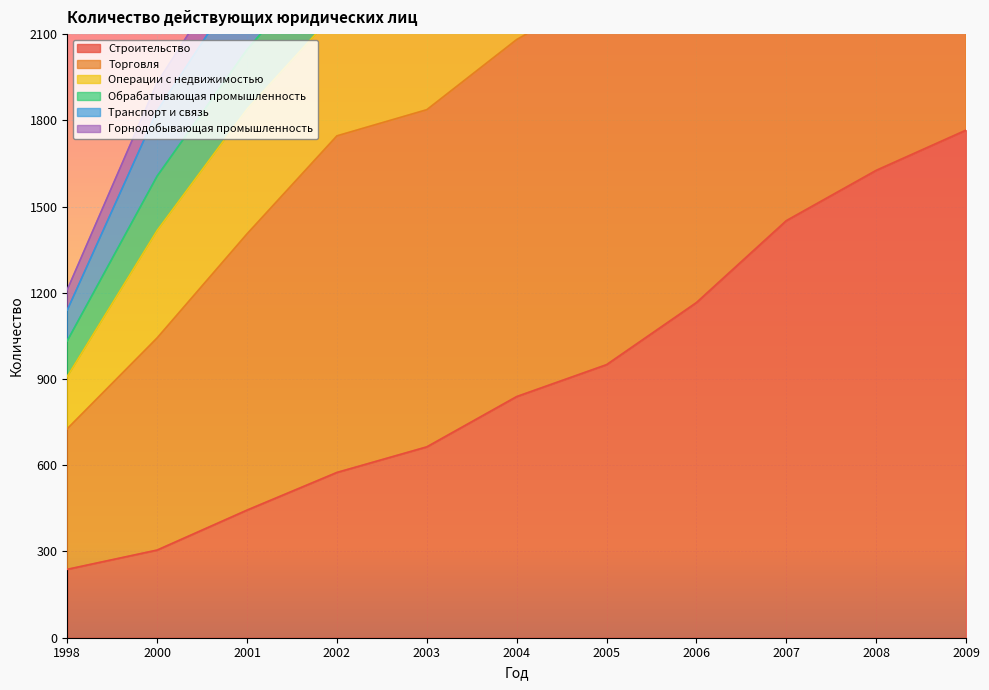

What is the difference between the second highest and second lowest values in the Операции с недвижимостью series?

3325